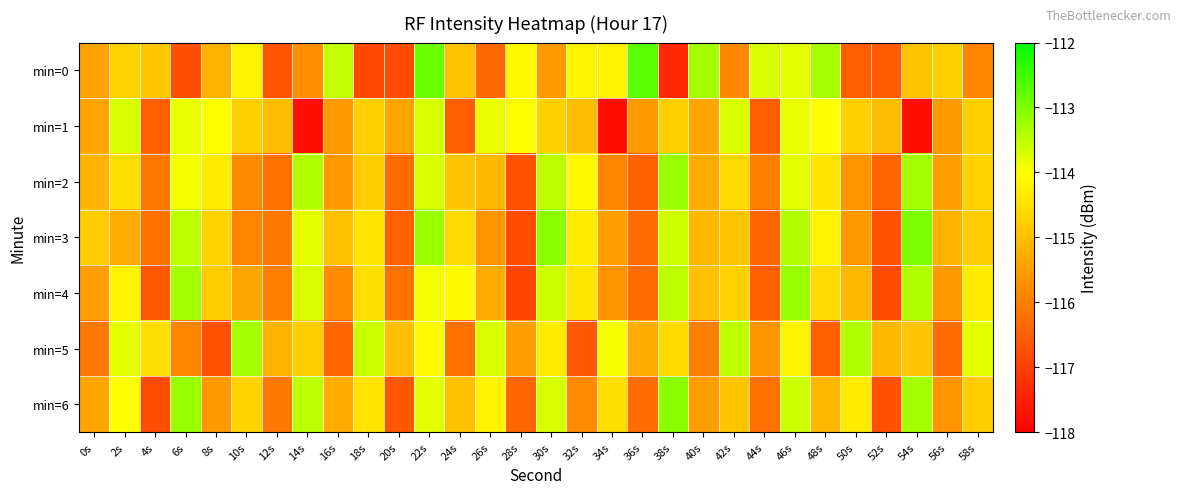

Which has a higher value, 2s or 26s?

2s